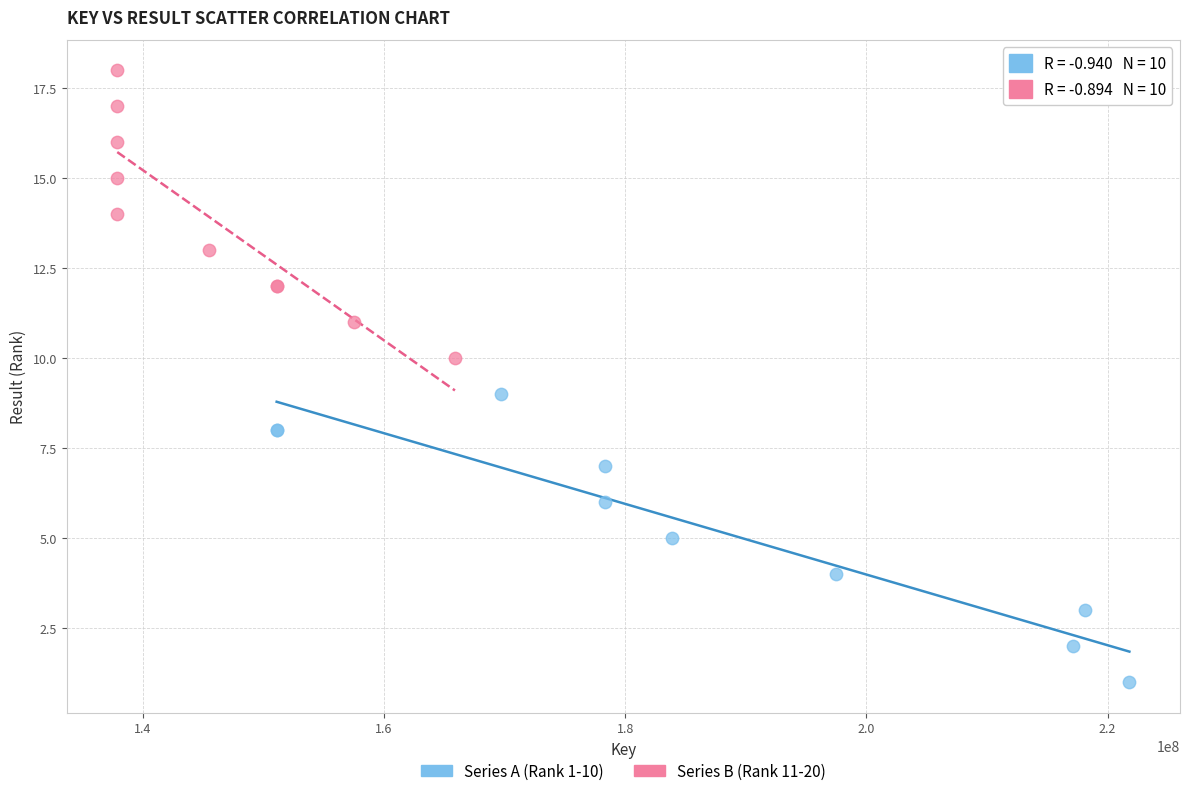

Which series contains the lowest Y value?

Series A (Rank 1-10)